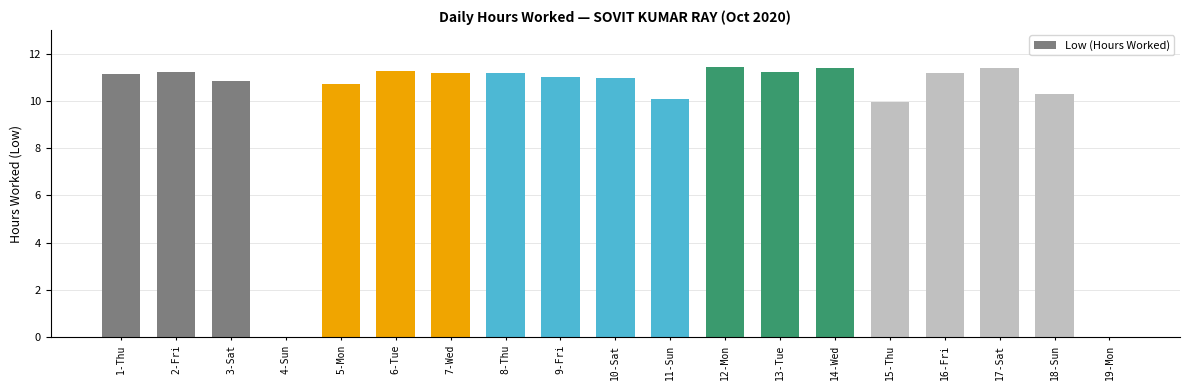

What is the ratio of the value at 9-Fri to the value at 2-Fri?

1.0